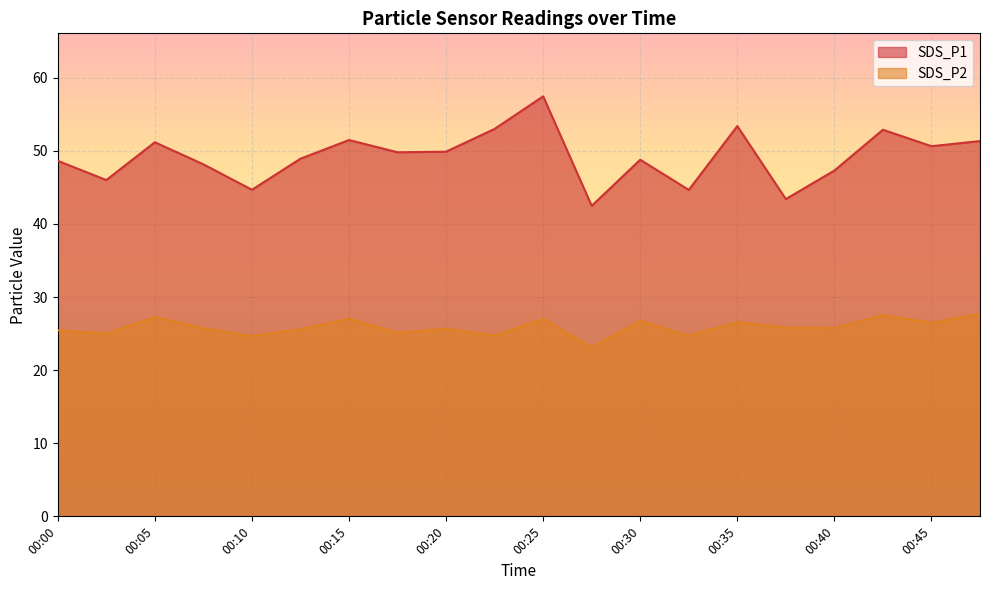

What is the lowest value of the SDS_P2 series?

23.1